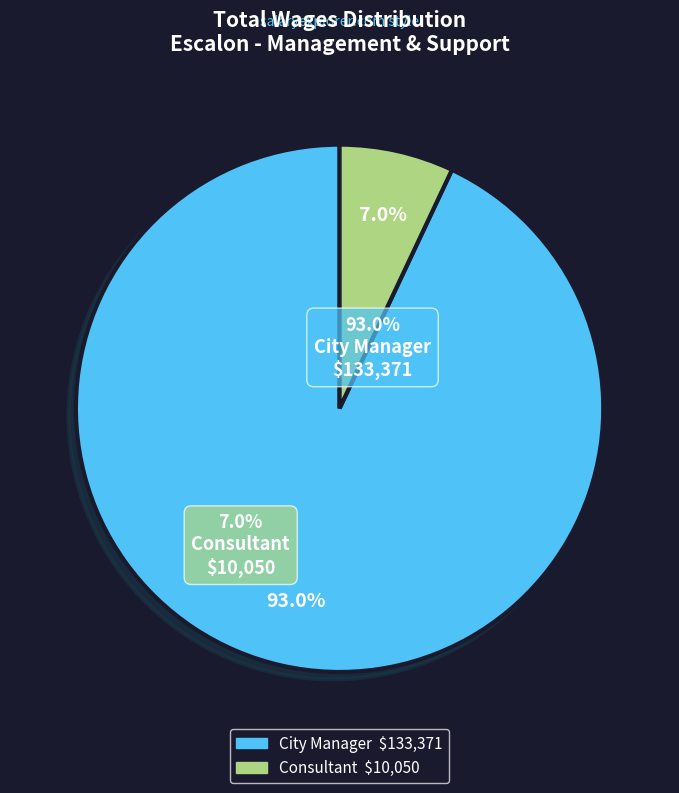

Combined, do City Manager and Consultant account for over 50%?

Yes